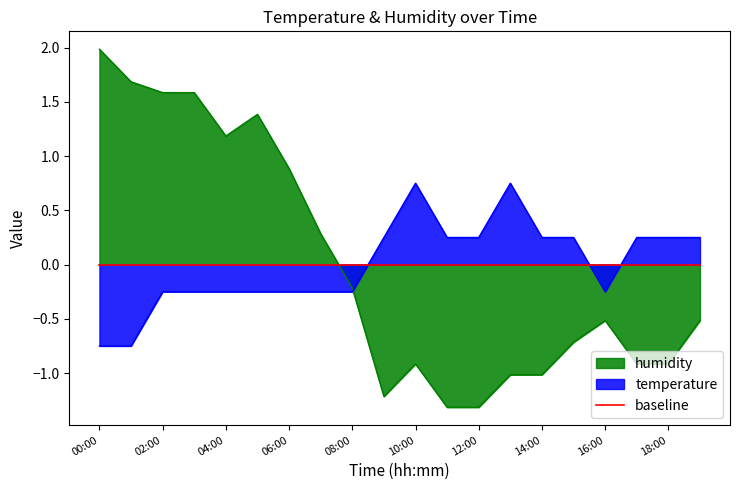

What value does the humidity series have at 15:00?

-0.7